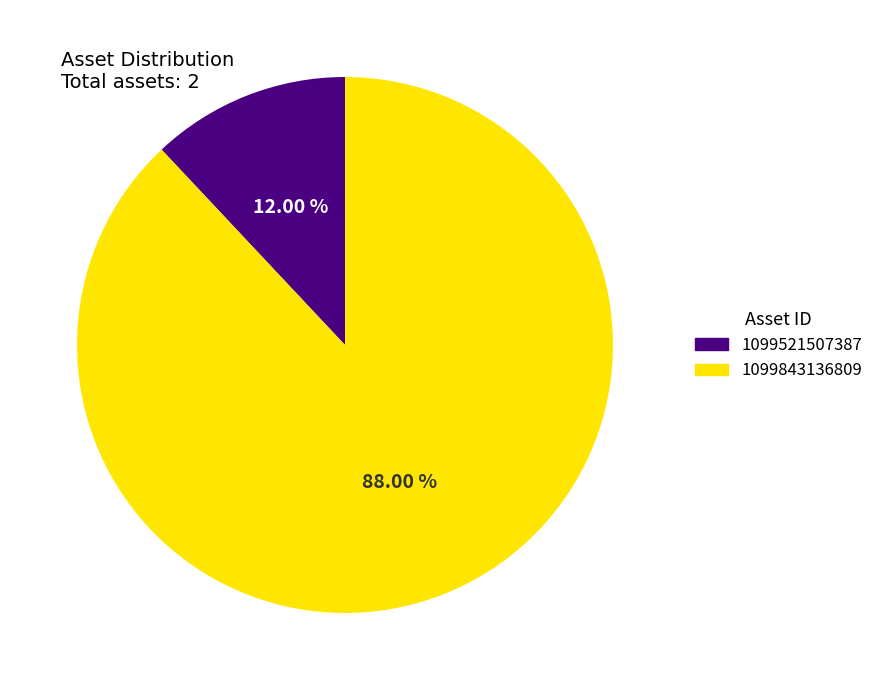

Which category has the smallest portion of the pie?

1099521507387